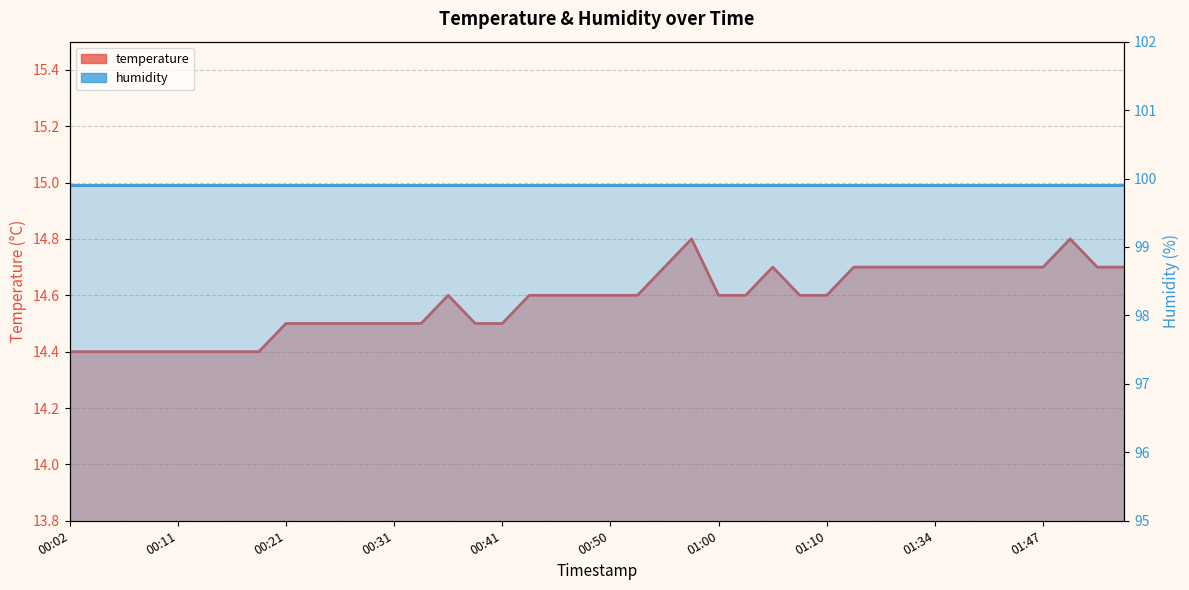

What is the average value of the temperature series?

14.6